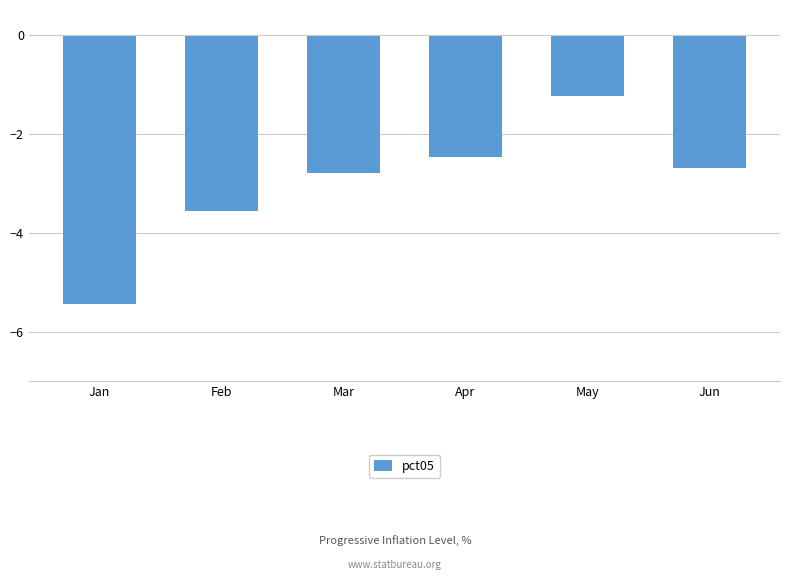

Does the chart contain stacked bars?

No